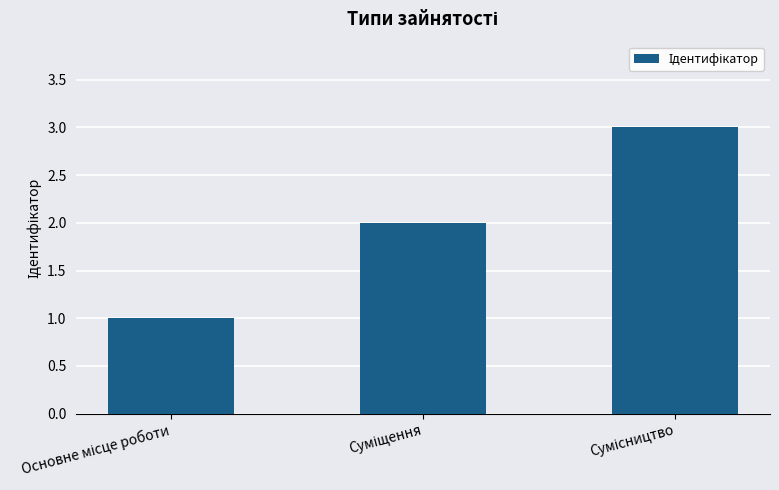

What is the greatest value displayed?

3